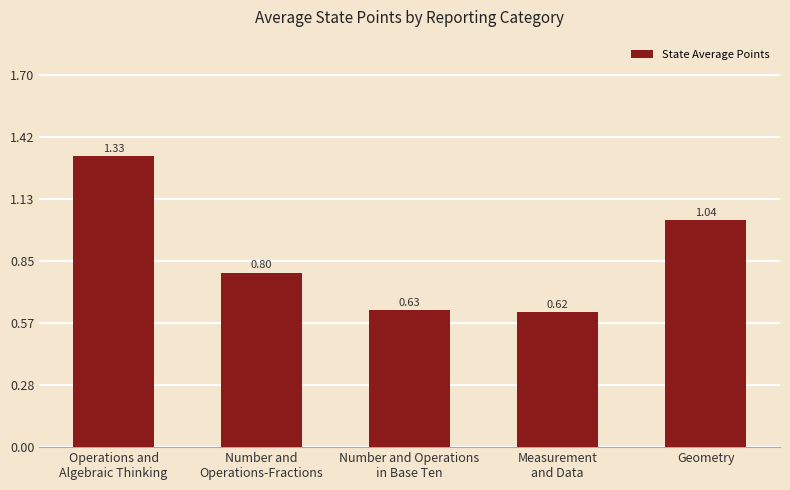

What is the difference between the maximum and second lowest values?

0.7